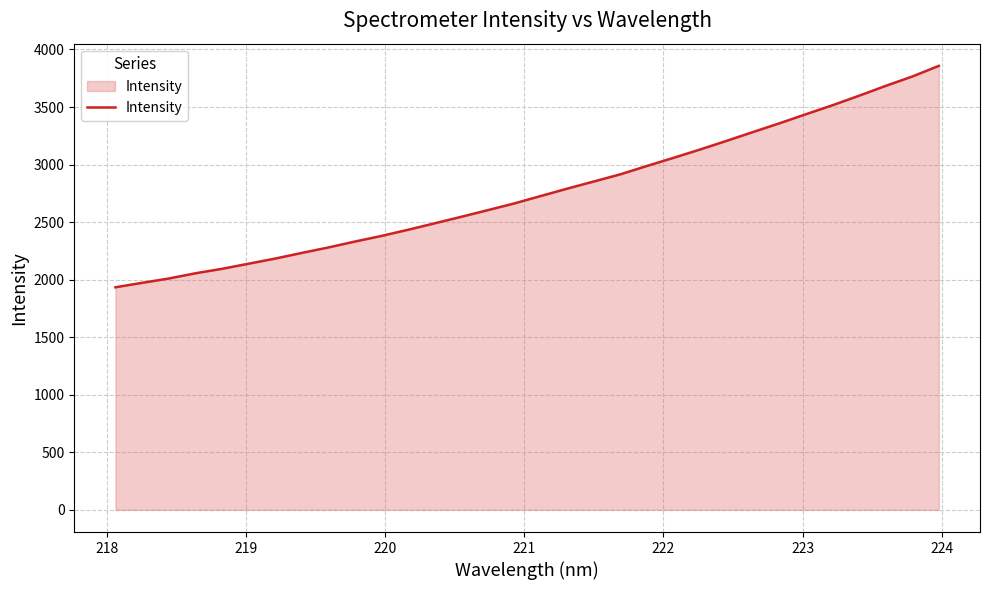

What is the greatest value displayed?

3857.6